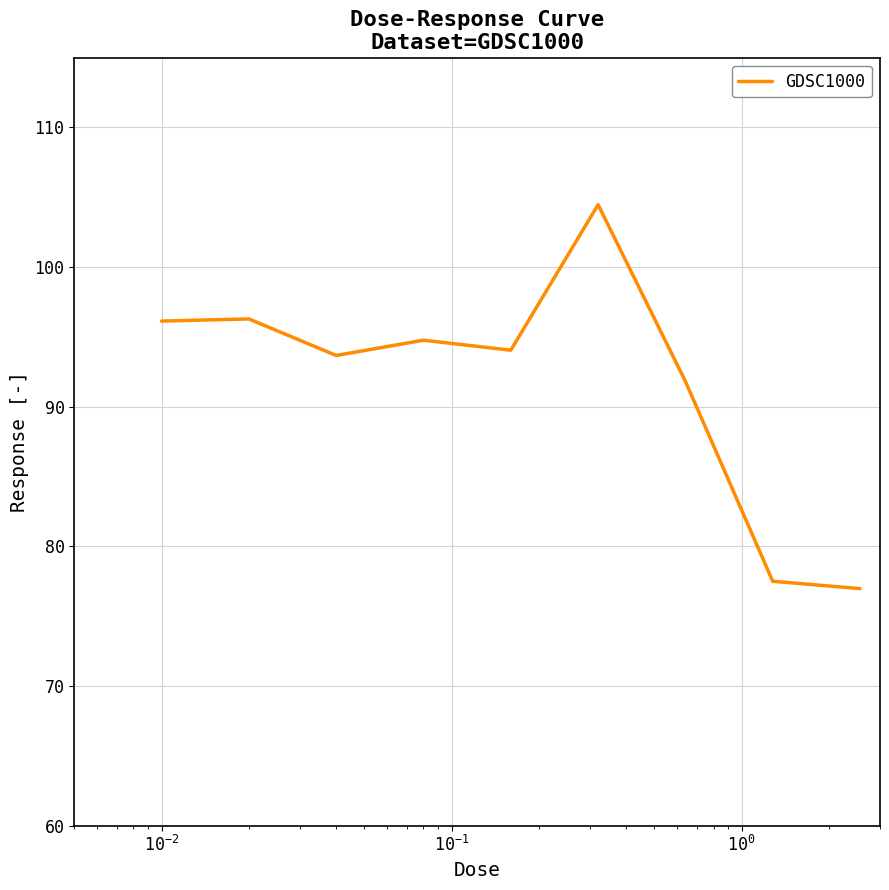

What is the minimum value shown in the chart?

77.0